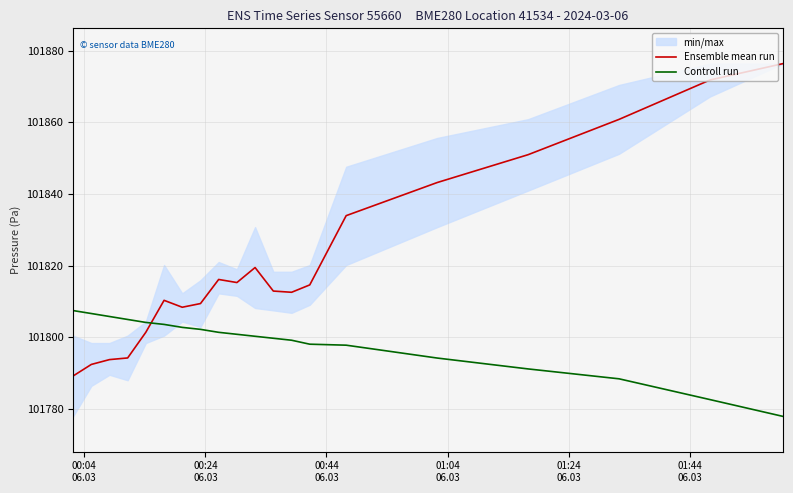

What is the minimum value for Ensemble mean run?

101789.1